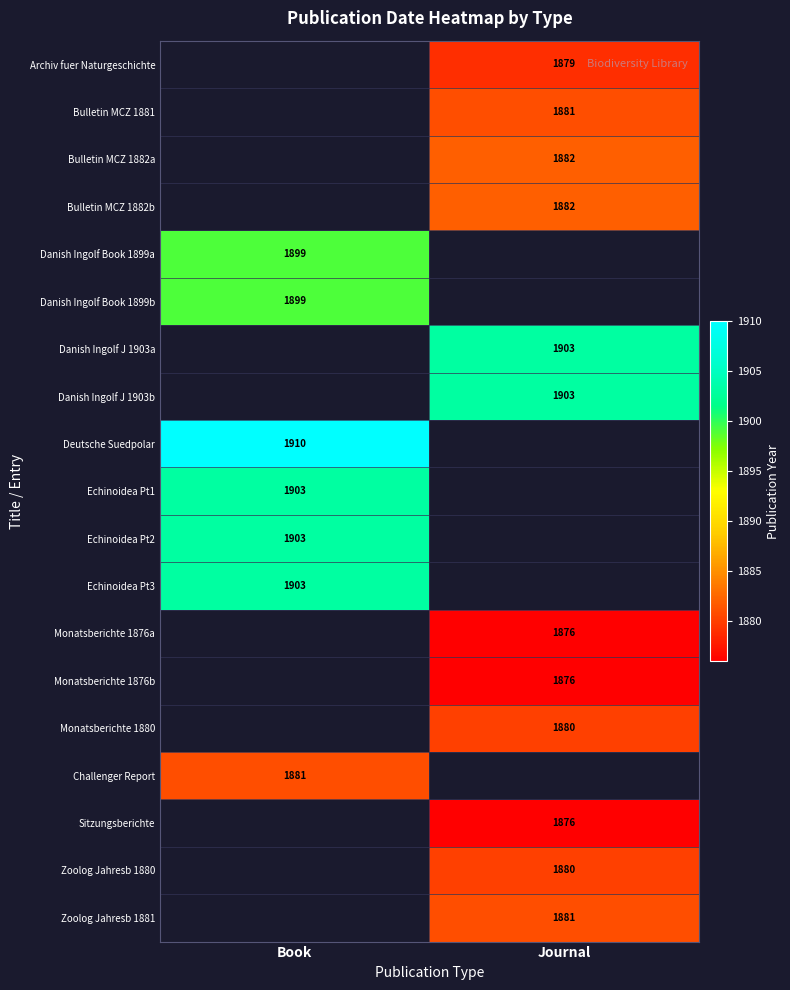

True or false: Deutsche Suedpolar has a value of 1910 at Book.

True